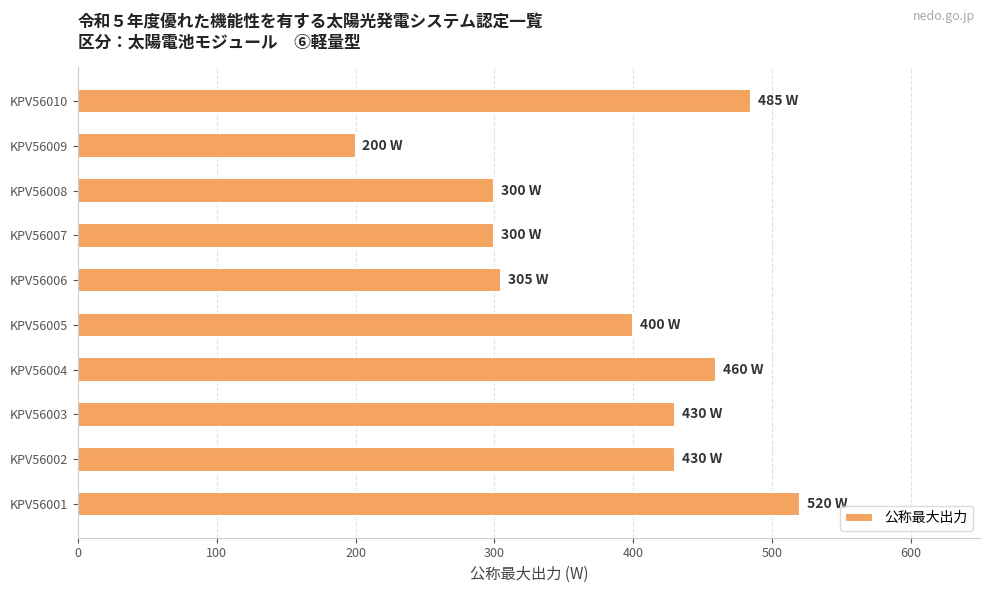

What is the minimum value shown in the chart?

200